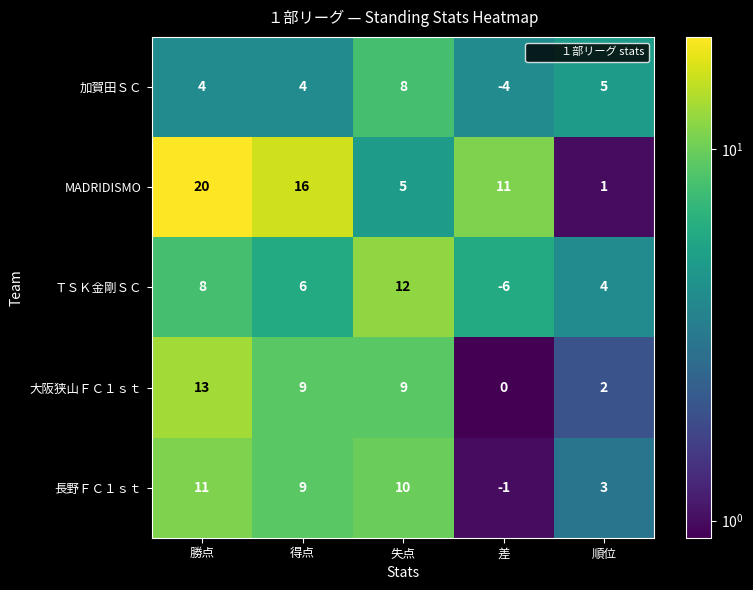

How many distinct data groups are displayed?

5